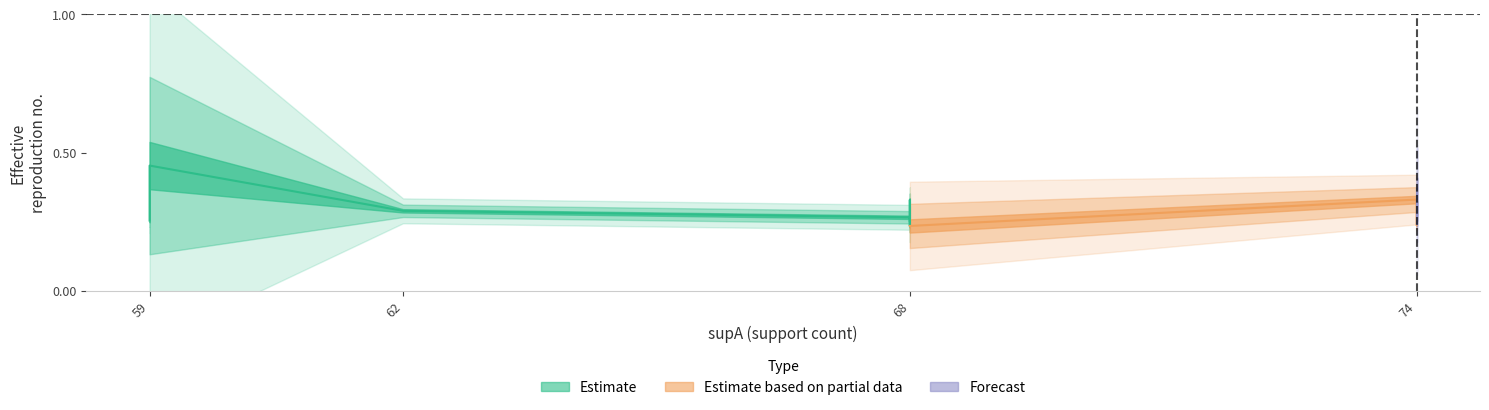

What is the sum of all value values?

4.7